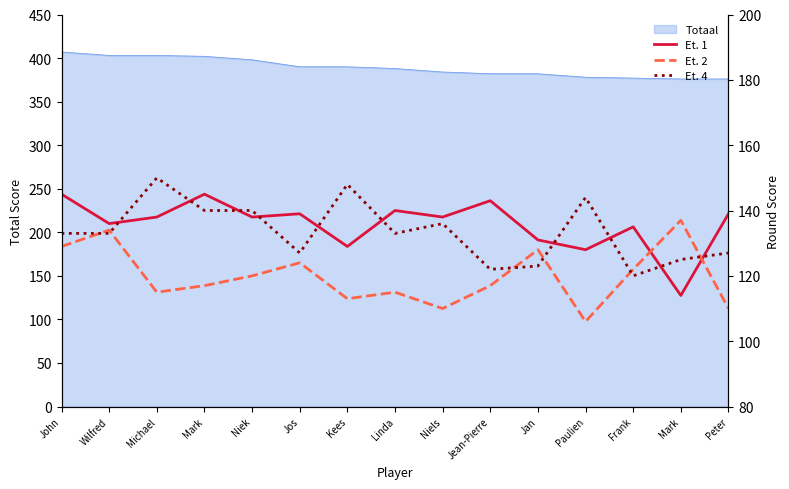

What is the lowest value of the Et. 1 series?

114